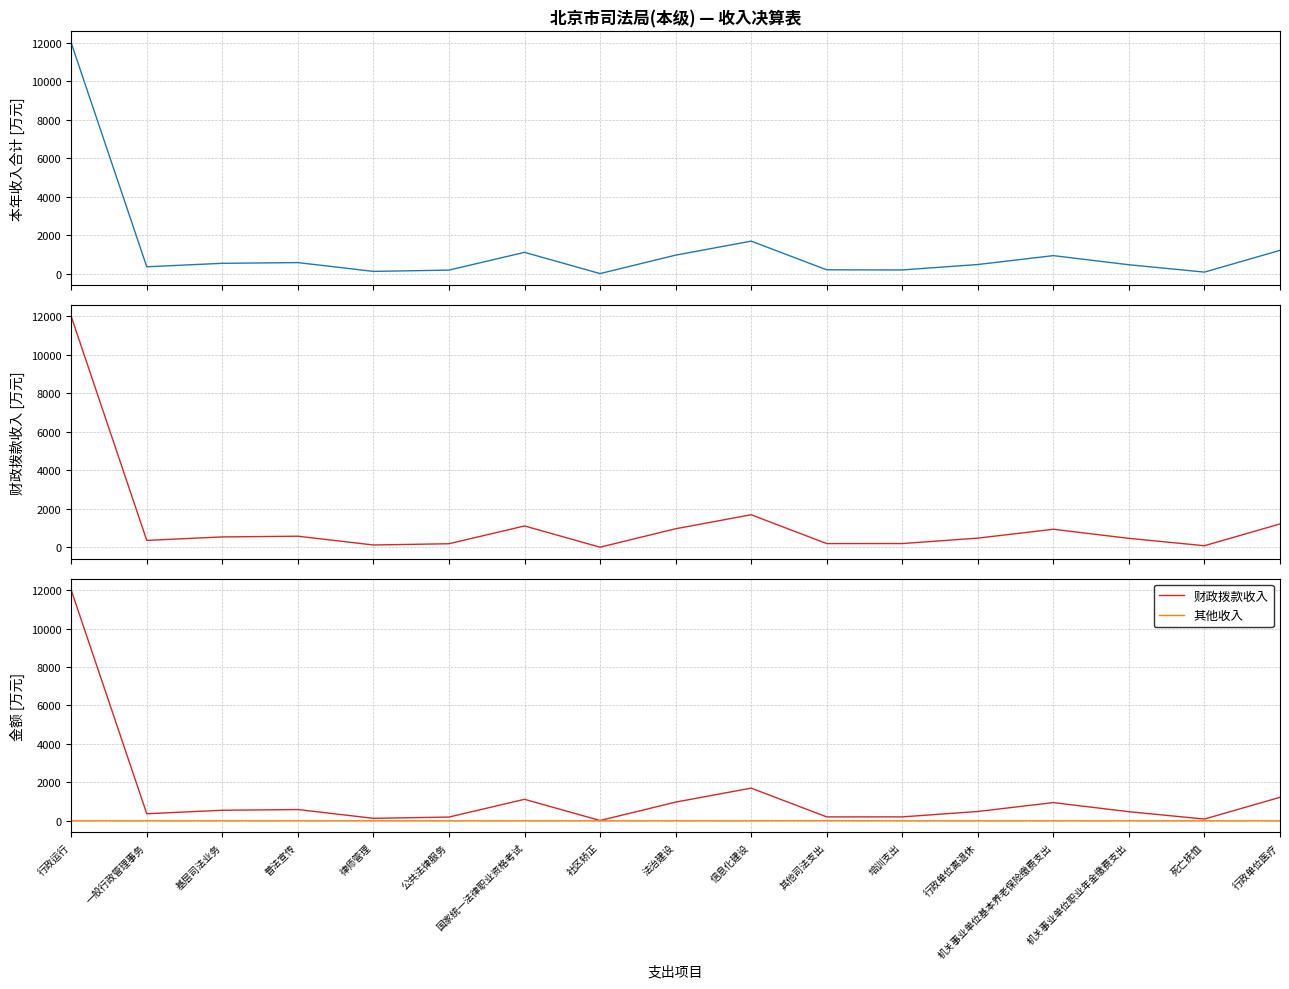

True or false: 财政拨款收入 and 本年收入合计 cross at least once.

False